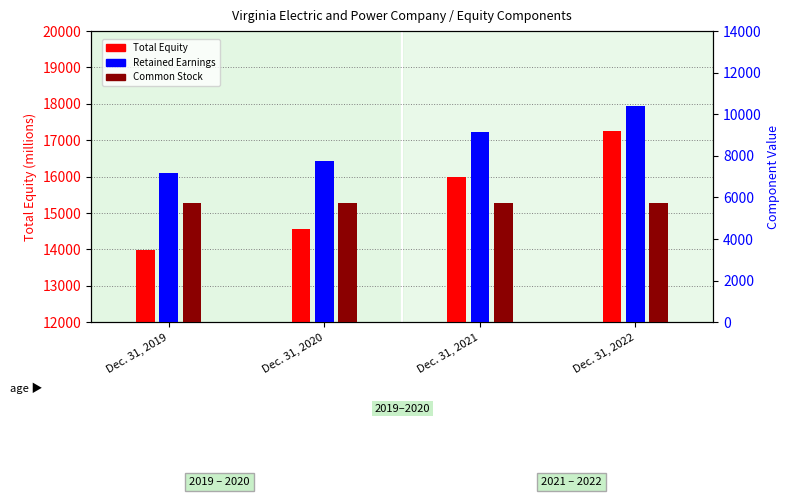

What value does the Total Equity series have at Dec. 31, 2019, to the nearest 50?

14000